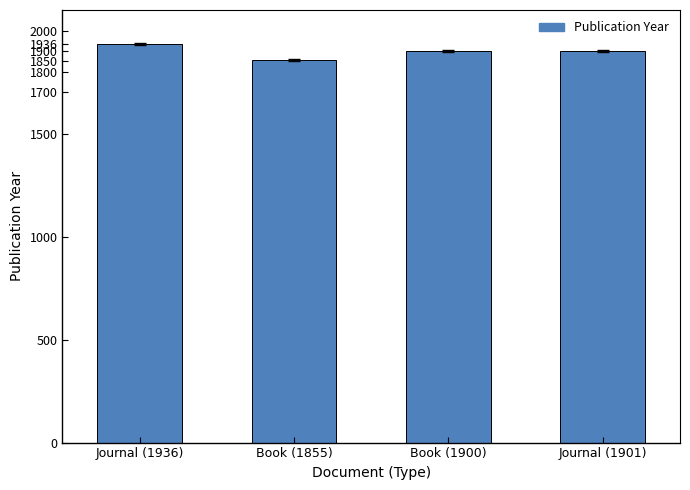

What is the sum of all values?

7592